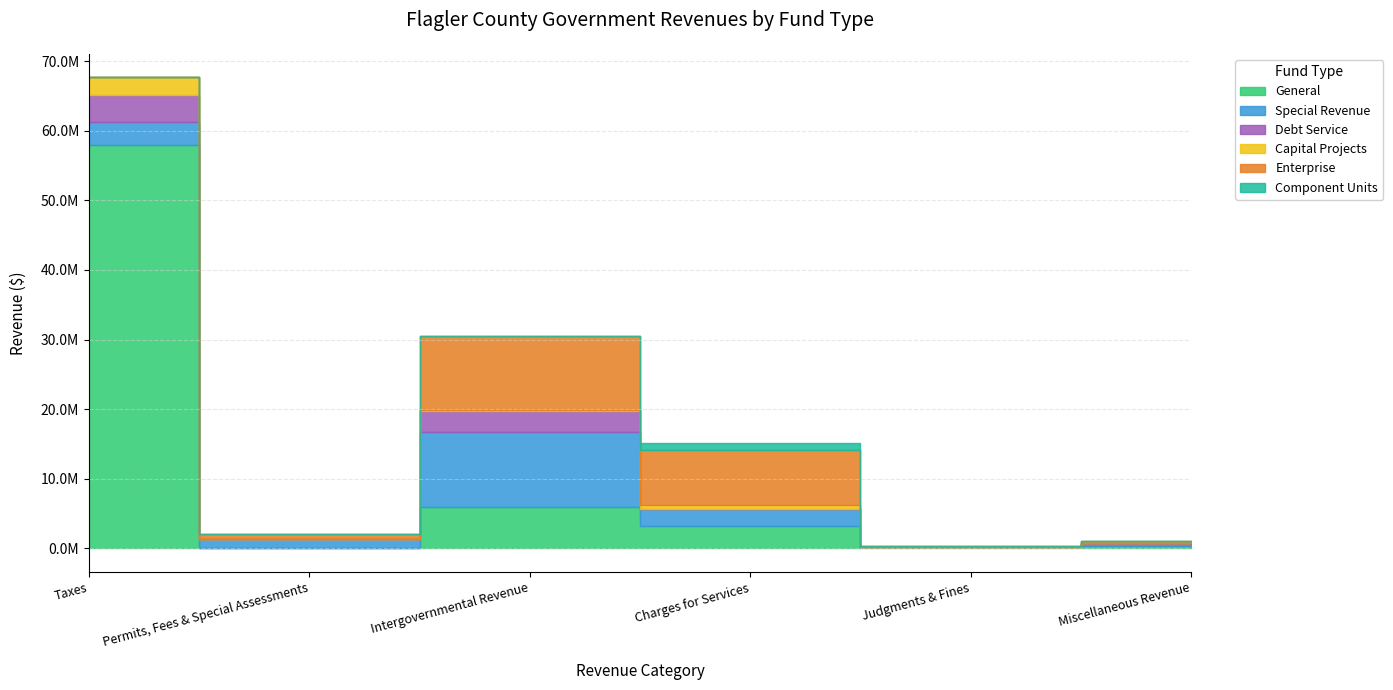

What is the value of the Capital Projects point at the 3rd from the left?

138774